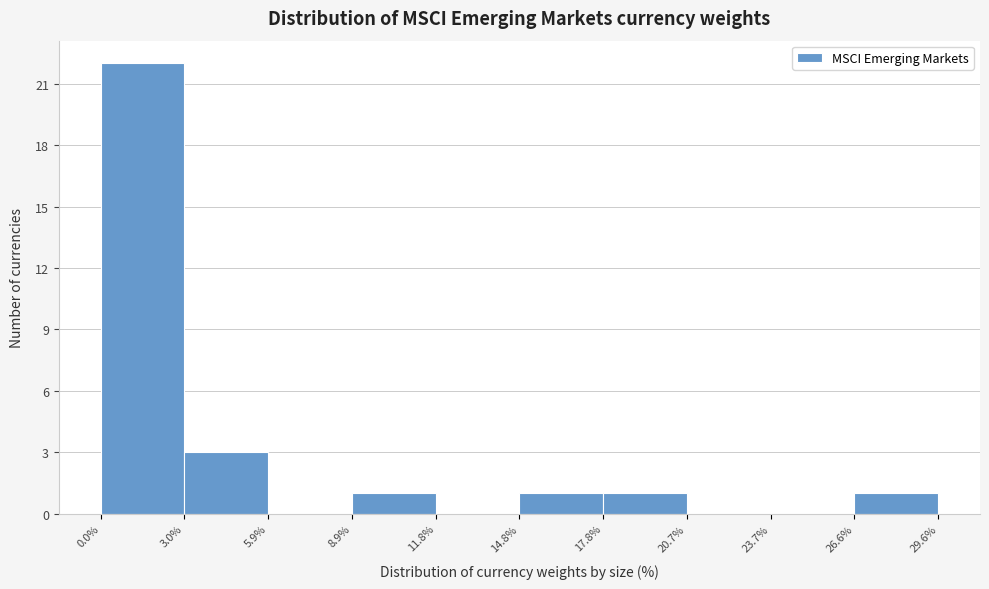

Reading left to right, transcribe this chart: for each bar, give the range it covers on the x-axis and its height. The values are not printed on the chart, so give them approximately, as read against the axis.

0.0% to 3.0%: 22
3.0% to 5.9%: 3
5.9% to 8.9%: 0
8.9% to 11.8%: 1
11.8% to 14.8%: 0
14.8% to 17.8%: 1
17.8% to 20.7%: 1
20.7% to 23.7%: 0
23.7% to 26.6%: 0
26.6% to 29.6%: 1